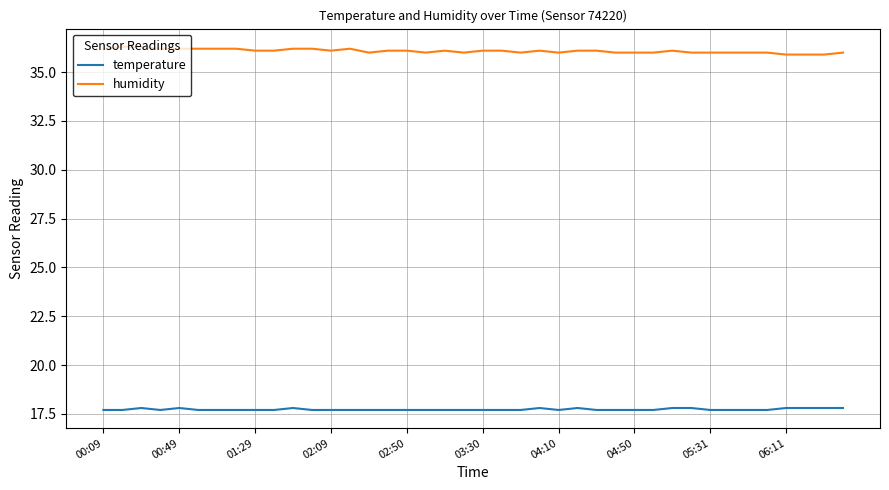

Which series has the largest total across all categories?

humidity